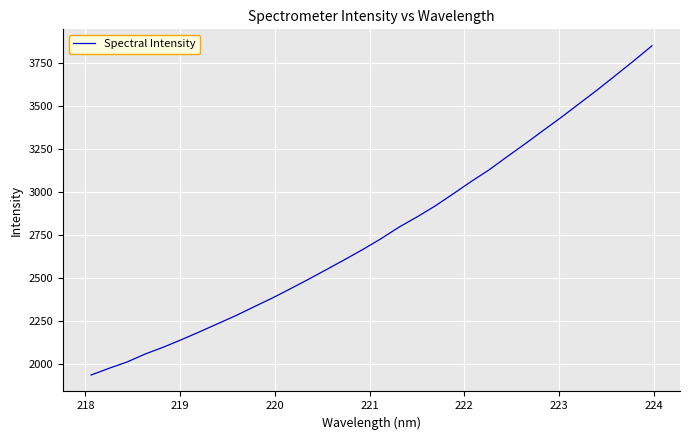

What is the minimum value shown in the chart?

1937.1